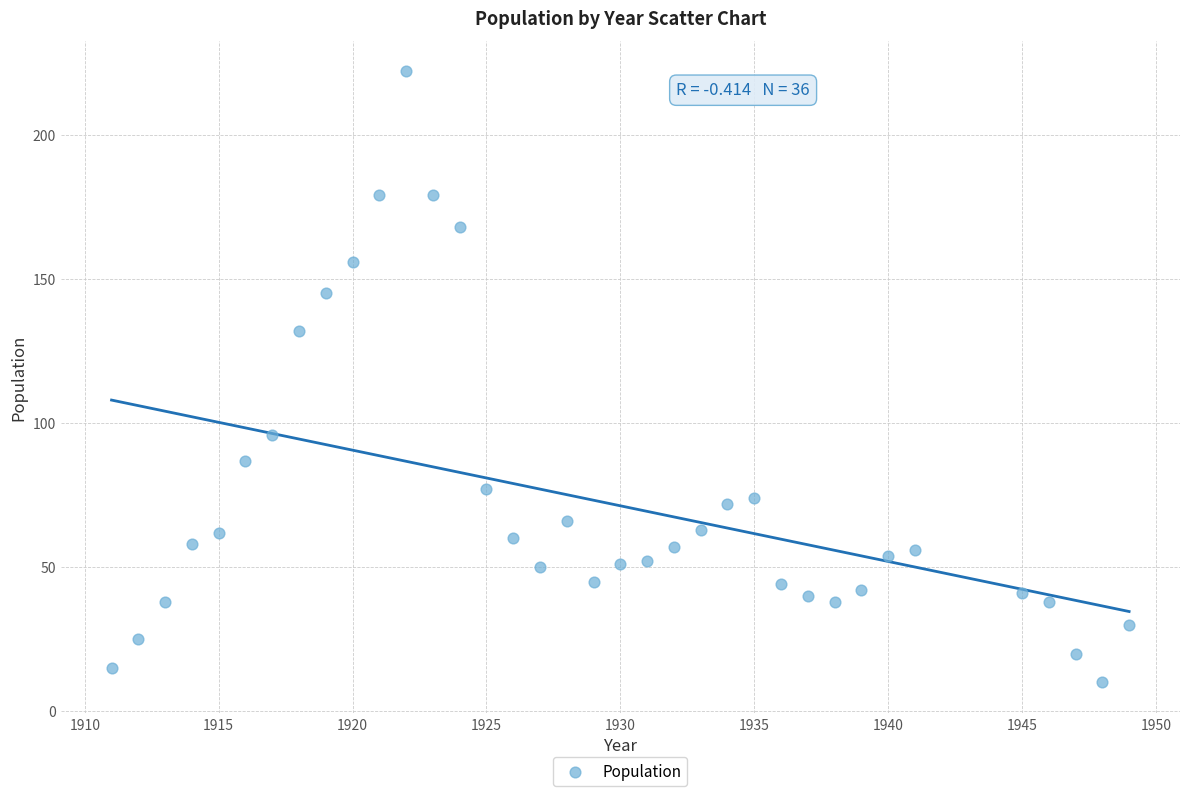

What Y value in the scatter plot is closest to 116?

132